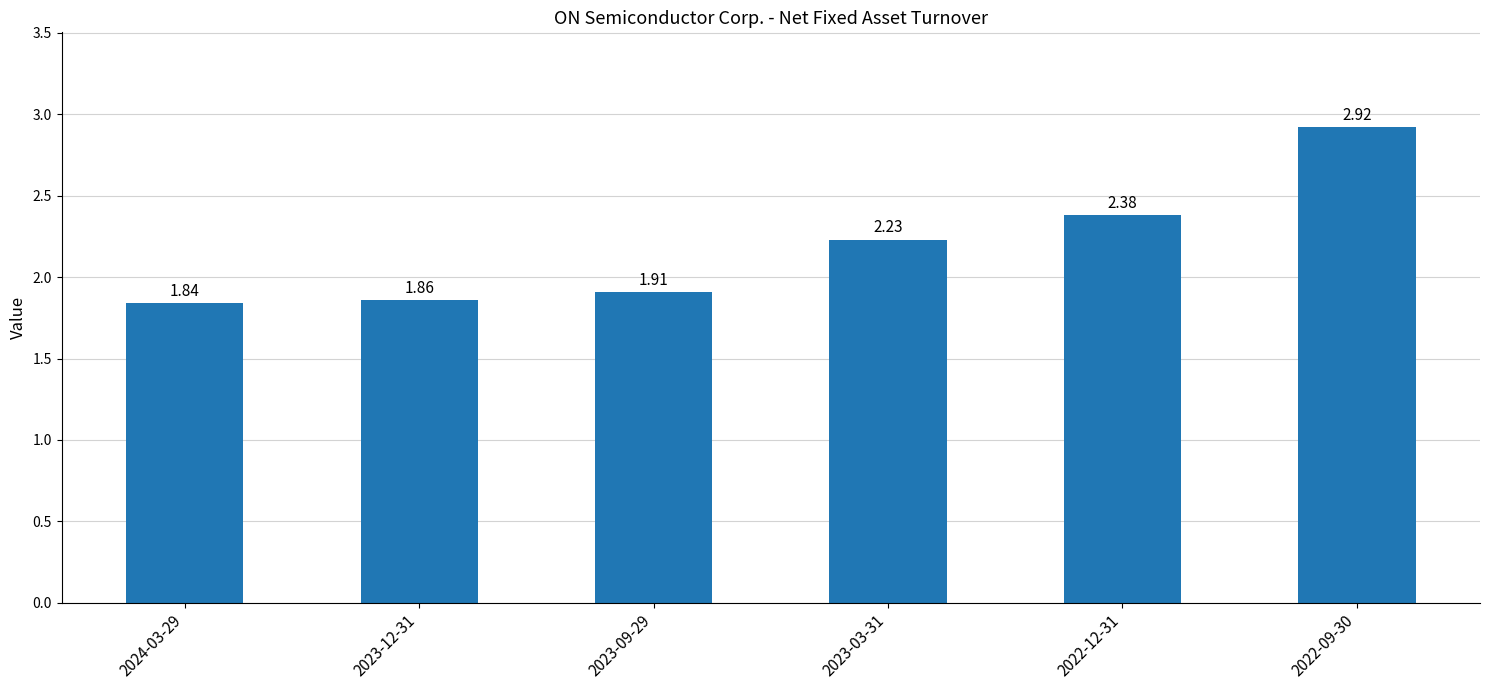

How many bars are there in total?

6